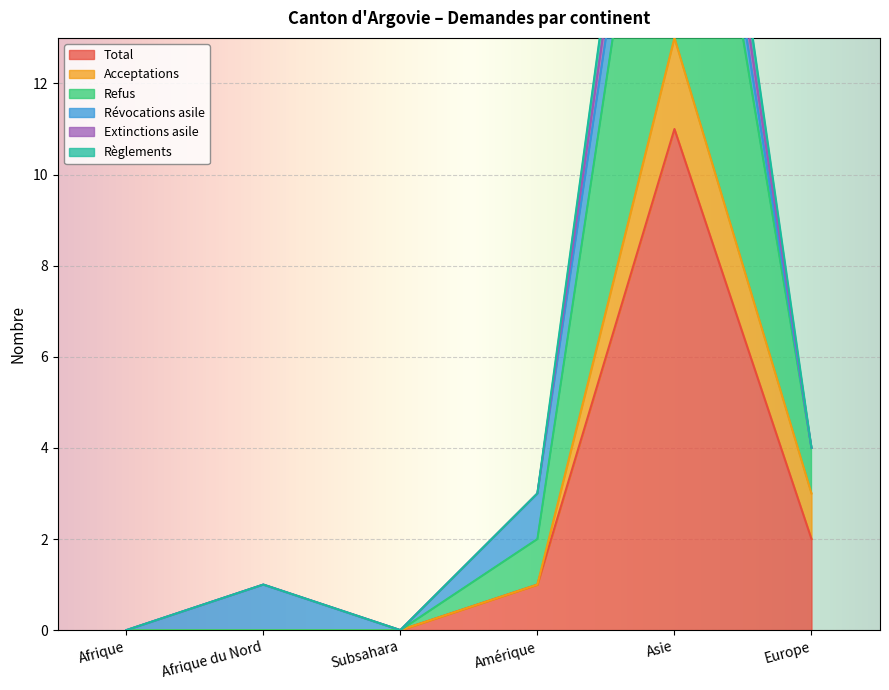

What is the maximum value shown in the chart?

25